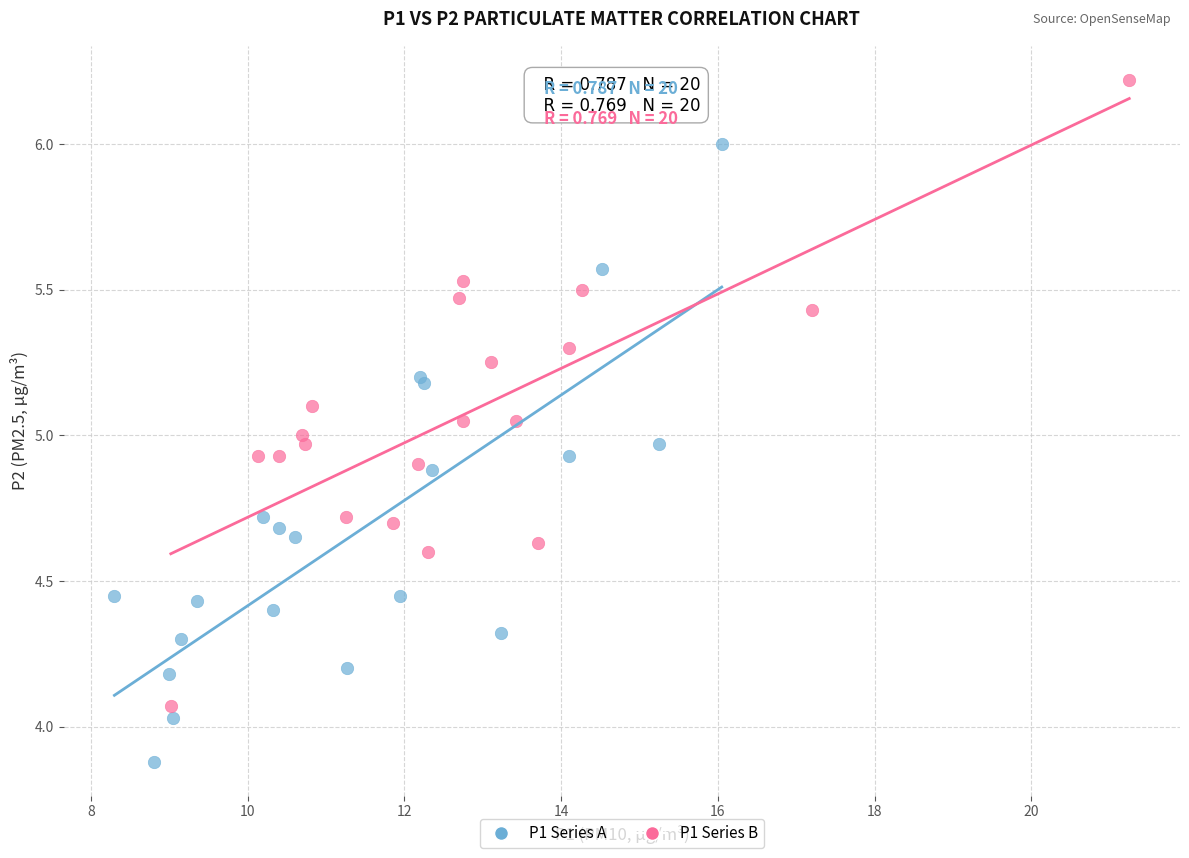

Which series contains the highest Y value?

P1 Series B